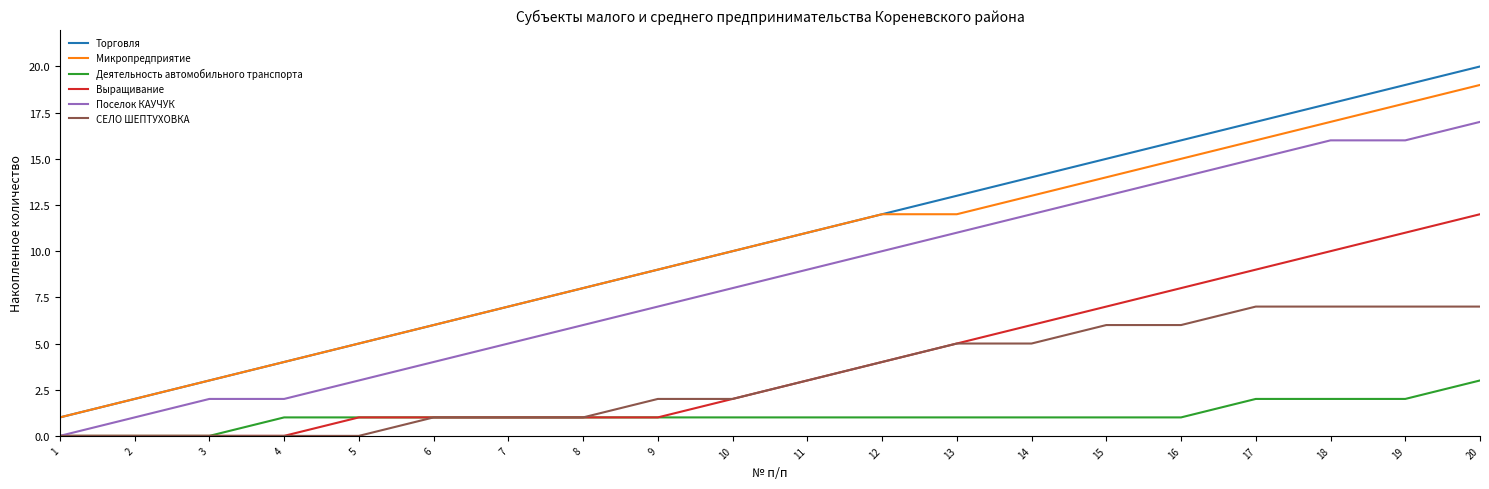

What is the maximum value for Деятельность автомобильного транспорта?

3